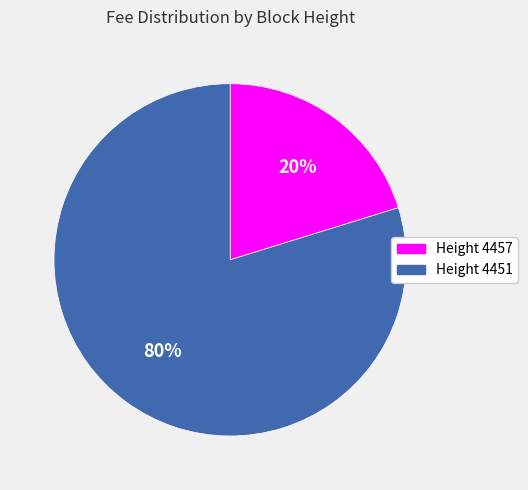

To the nearest percent, what is the difference between the largest and smallest slice percentages?

60%